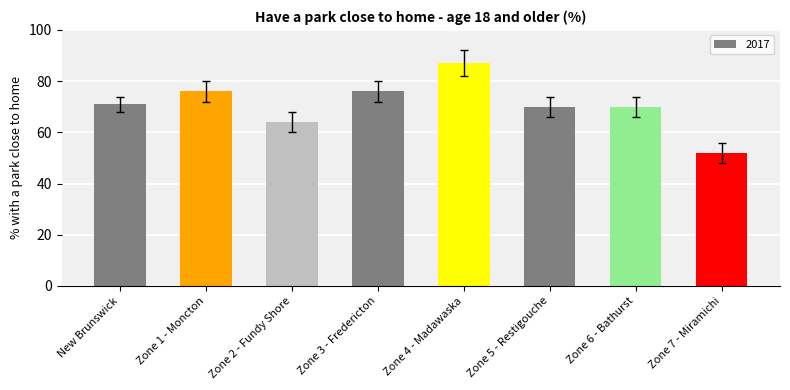

True or false: the data shows 70 at Zone 5 - Restigouche.

True